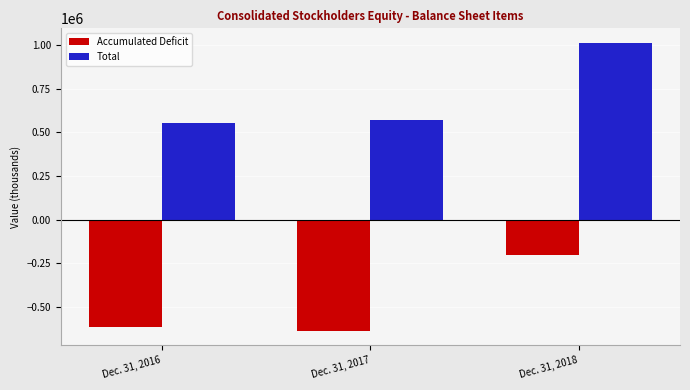

What is the sum of the Accumulated Deficit values at Dec. 31, 2017 and Dec. 31, 2016?

-1251278